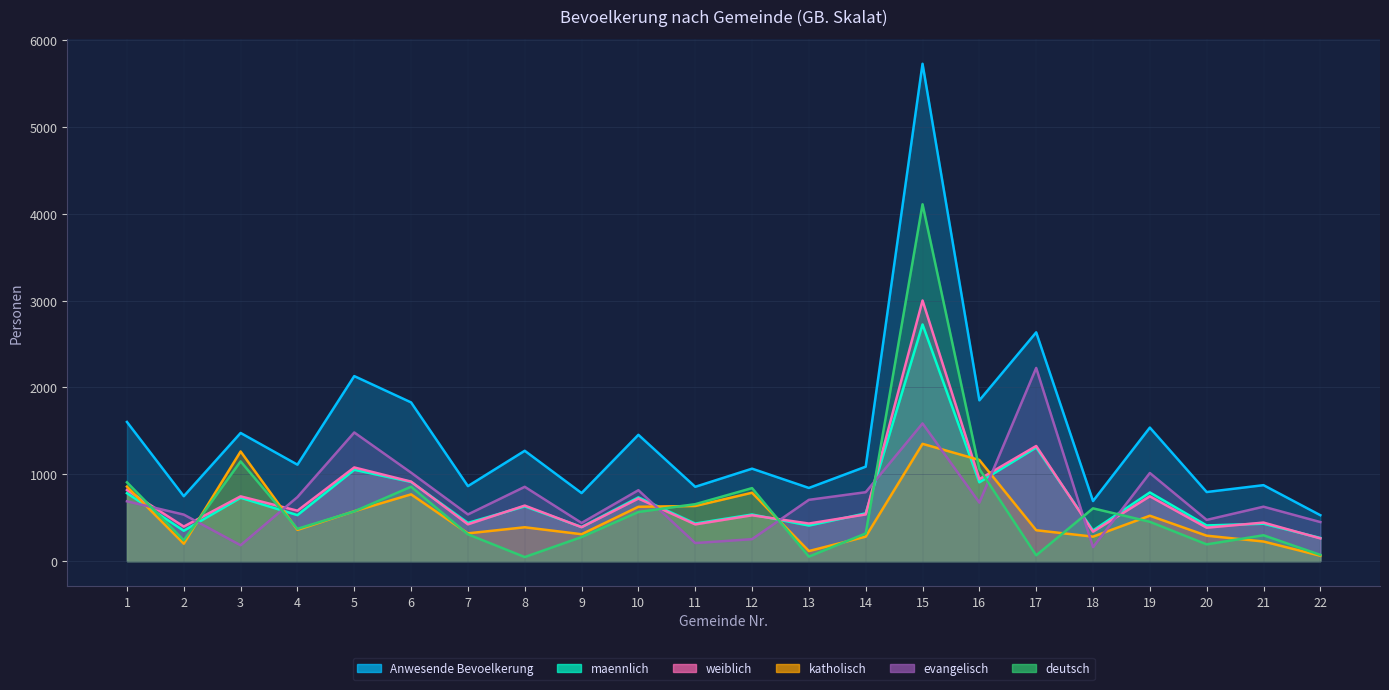

True or false: Anwesende Bevoelkerung and evangelisch intersect in this chart.

False